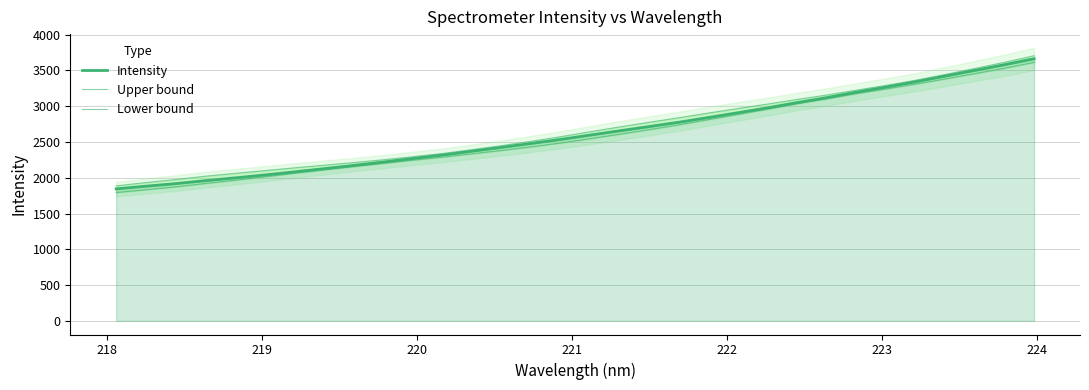

What are all the series names shown in the legend?

Intensity, Upper bound, Lower bound